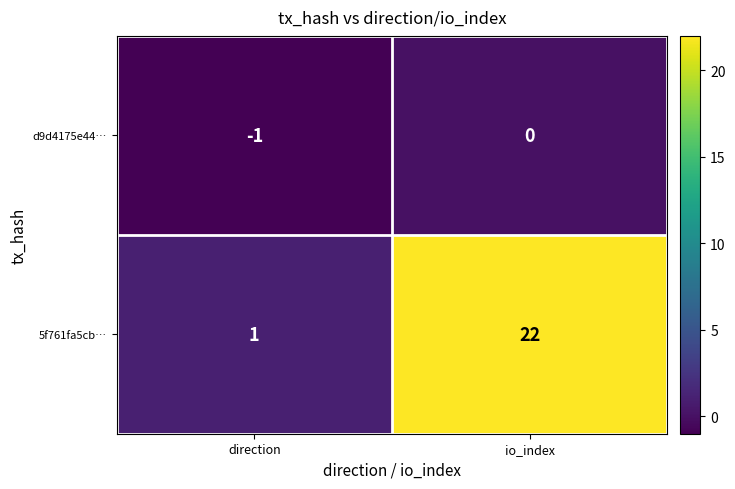

At direction, list the series in order from smallest to largest.

d9d4175e44…, 5f761fa5cb…